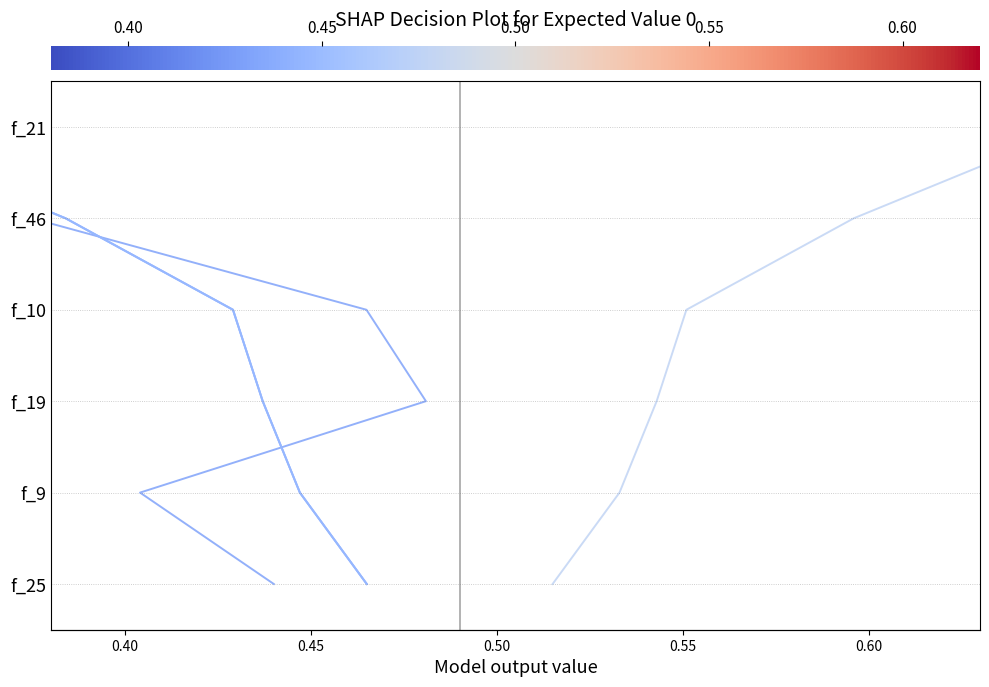

Reading left to right, extract all data points from this chart.

tx_1: 0.35=0	0.40=1	0.45=2	0.50=3	0.55=4	0.60=5
tx_2: 0.35=0	0.40=1	0.45=2	0.50=3	0.55=4	0.60=5
tx_3: 0.35=0	0.40=1	0.45=2	0.50=3	0.55=4	0.60=5
tx_4: 0.35=0	0.40=1	0.45=2	0.50=3	0.55=4	0.60=5
tx_5: 0.35=0	0.40=1	0.45=2	0.50=3	0.55=4	0.60=5
tx_6: 0.35=0	0.40=1	0.45=2	0.50=3	0.55=4	0.60=5